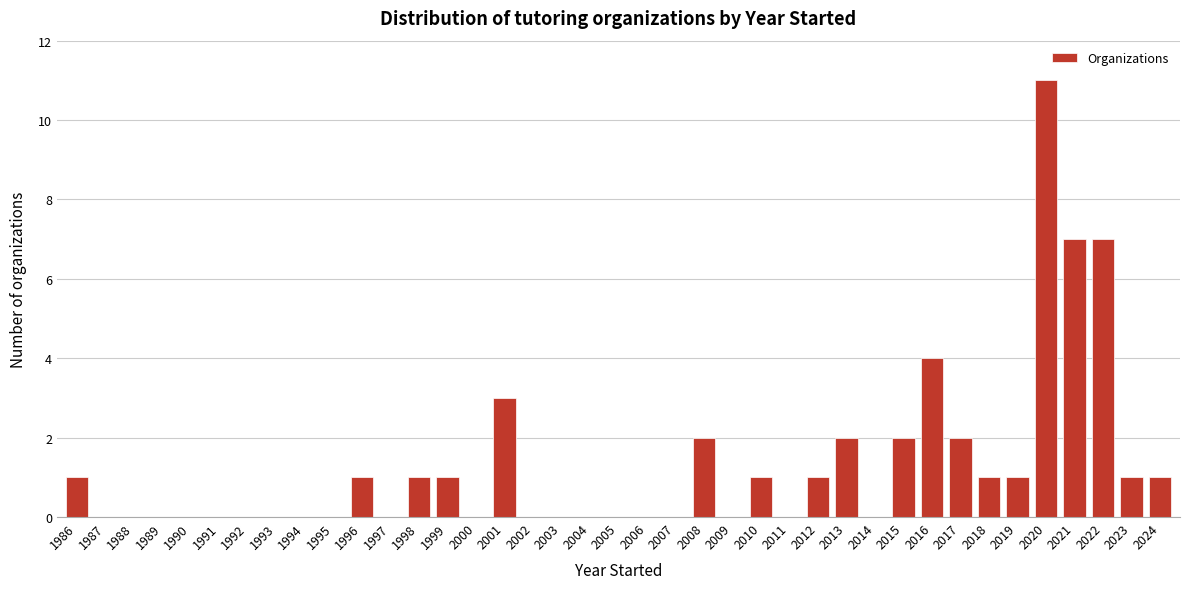

Reading left to right, transcribe this chart: for each bar, give the range it covers on the x-axis and its height. The values are not printed on the chart, so give them approximately, as read against the axis.

1985.5 to 1986.5: 1
1986.5 to 1987.5: 0
1987.5 to 1988.5: 0
1988.5 to 1989.5: 0
1989.5 to 1990.5: 0
1990.5 to 1991.5: 0
1991.5 to 1992.5: 0
1992.5 to 1993.5: 0
1993.5 to 1994.5: 0
1994.5 to 1995.5: 0
1995.5 to 1996.5: 1
1996.5 to 1997.5: 0
1997.5 to 1998.5: 1
1998.5 to 1999.5: 1
1999.5 to 2000.5: 0
2000.5 to 2001.5: 3
2001.5 to 2002.5: 0
2002.5 to 2003.5: 0
2003.5 to 2004.5: 0
2004.5 to 2005.5: 0
2005.5 to 2006.5: 0
2006.5 to 2007.5: 0
2007.5 to 2008.5: 2
2008.5 to 2009.5: 0
2009.5 to 2010.5: 1
2010.5 to 2011.5: 0
2011.5 to 2012.5: 1
2012.5 to 2013.5: 2
2013.5 to 2014.5: 0
2014.5 to 2015.5: 2
2015.5 to 2016.5: 4
2016.5 to 2017.5: 2
2017.5 to 2018.5: 1
2018.5 to 2019.5: 1
2019.5 to 2020.5: 11
2020.5 to 2021.5: 7
2021.5 to 2022.5: 7
2022.5 to 2023.5: 1
2023.5 to 2024.5: 1